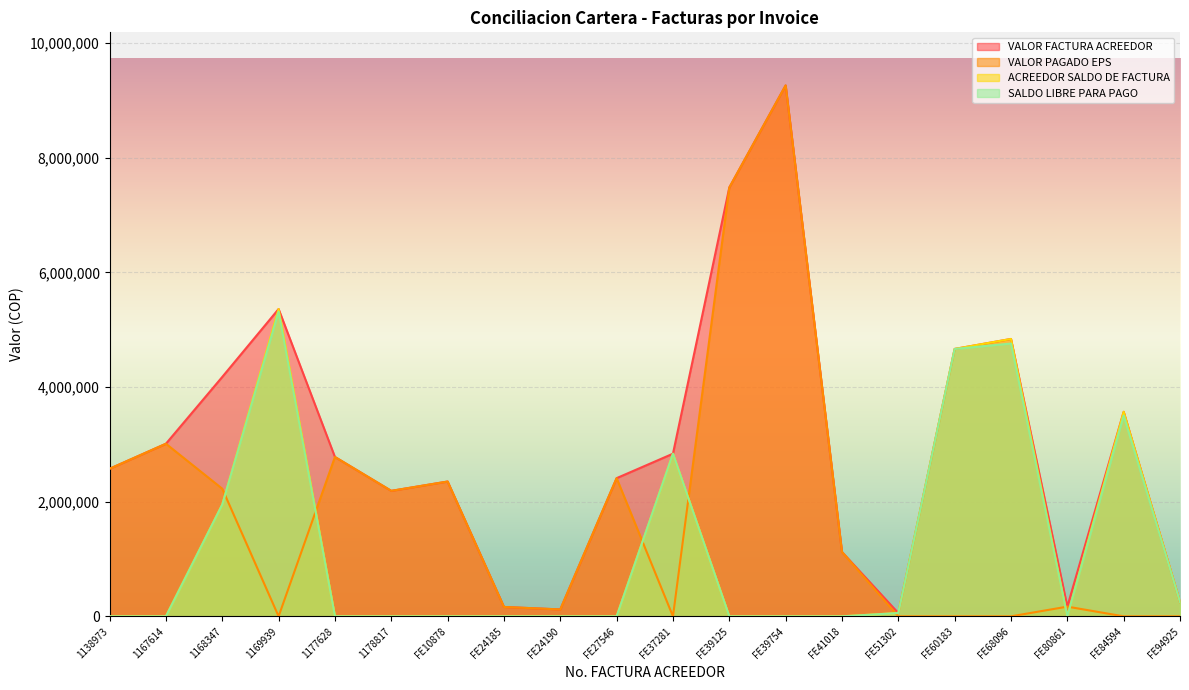

At which label is VALOR FACTURA ACREEDOR closest to 4659125?

FE60183